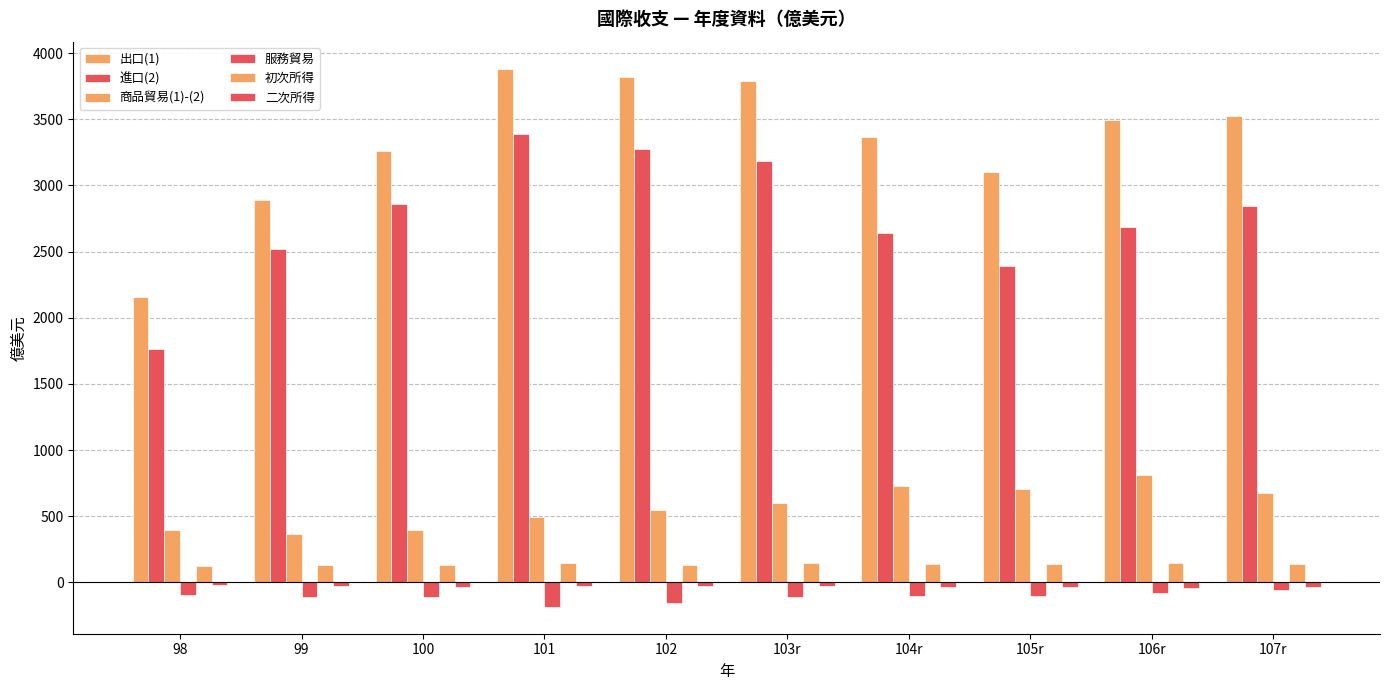

What is the sum of all 初次所得 values?

1380.3